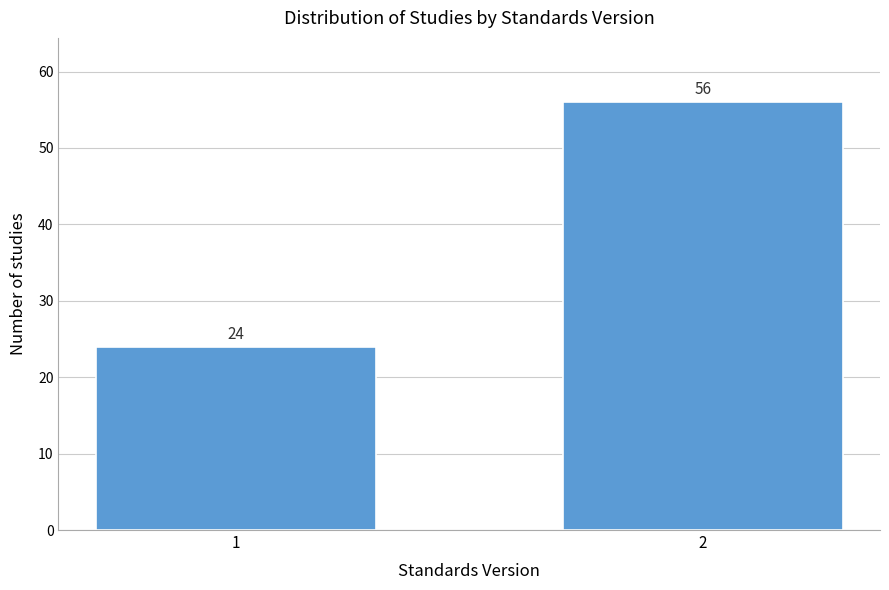

Reading right to left, extract all data points from this chart.

2=56	1=24